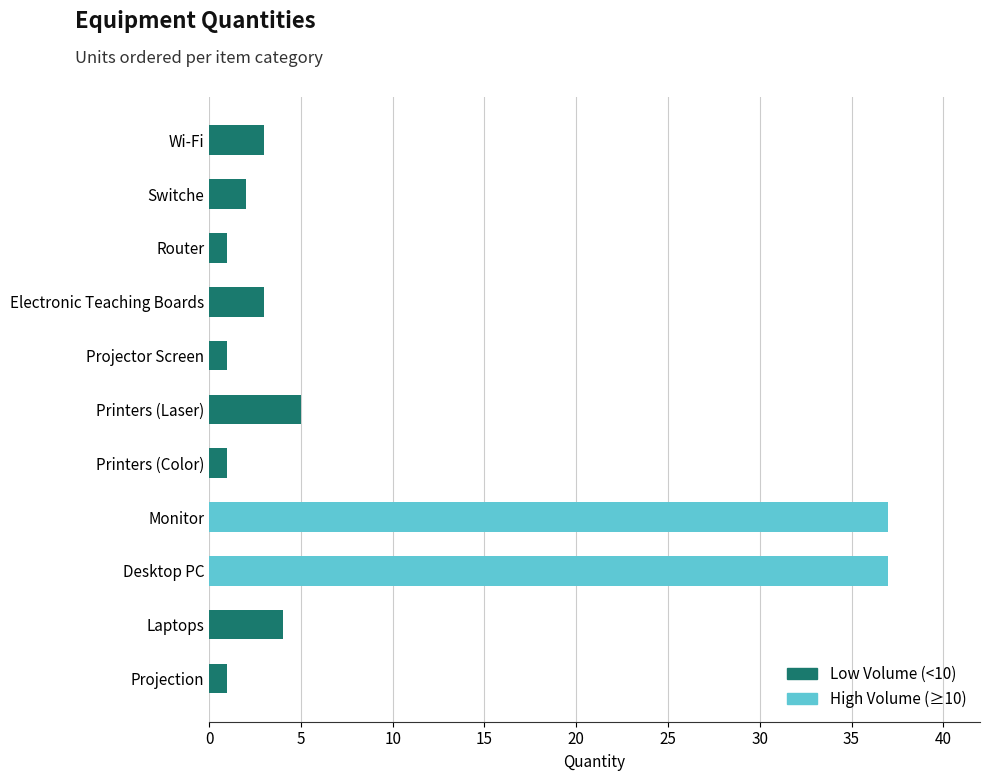

How many categories are shown in the chart?

11